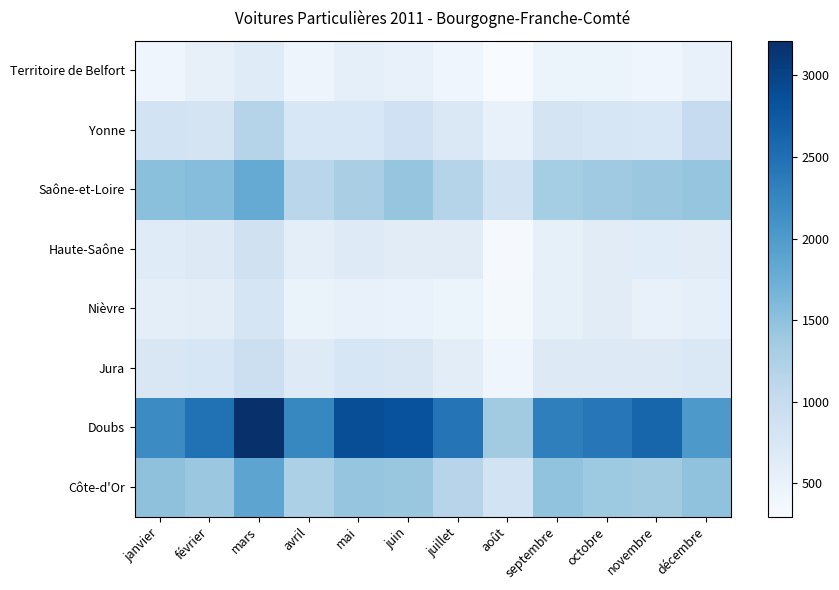

At which category is the sum across all series the highest?

mars